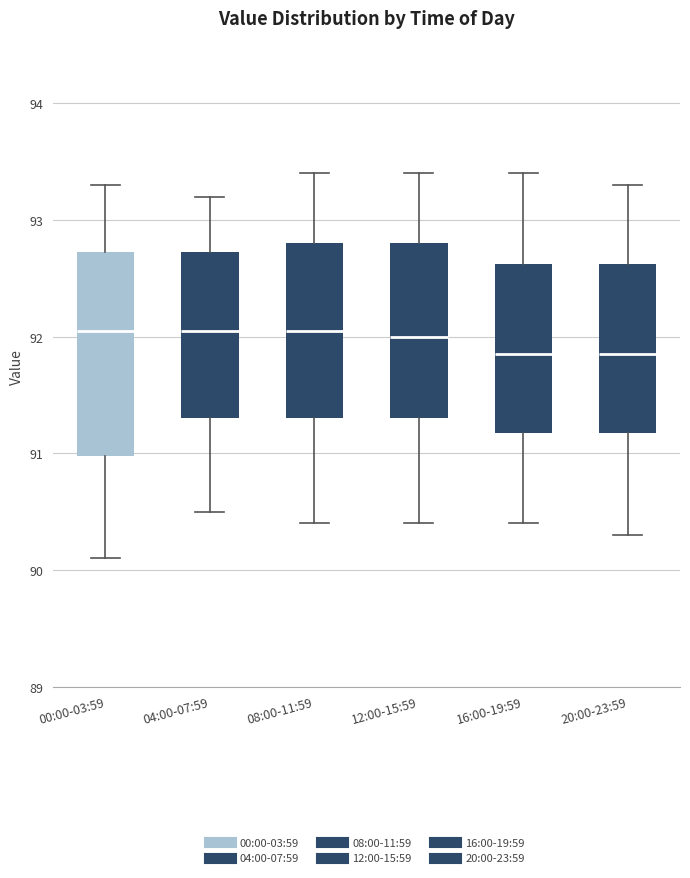

Reading left to right, read every box against the y-axis: the position of its median line, the range the box covers, and the ends of its whiskers. The values are not printed on the chart, so give them approximately, as read against the axis.

00:00-03:59: median 92.1, box 91.0 to 92.7, whiskers 90.1 to 93.3
04:00-07:59: median 92.1, box 91.3 to 92.7, whiskers 90.5 to 93.2
08:00-11:59: median 92.1, box 91.3 to 92.8, whiskers 90.4 to 93.4
12:00-15:59: median 92.0, box 91.3 to 92.8, whiskers 90.4 to 93.4
16:00-19:59: median 91.9, box 91.2 to 92.6, whiskers 90.4 to 93.4
20:00-23:59: median 91.9, box 91.2 to 92.6, whiskers 90.3 to 93.3